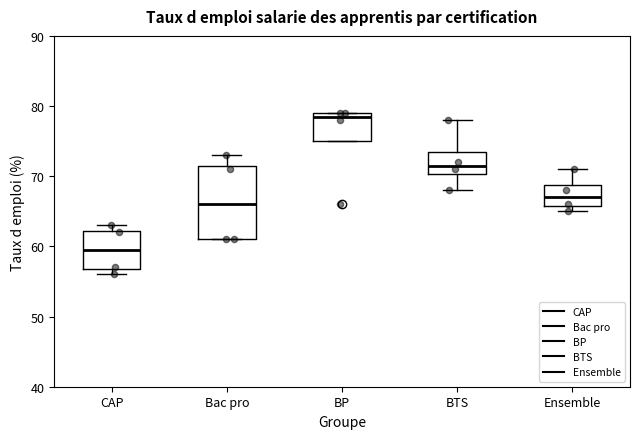

Where does the upper whisker of the box for Bac pro end on the y-axis? The values are not printed on the chart, so give them approximately, as read against the axis.

73